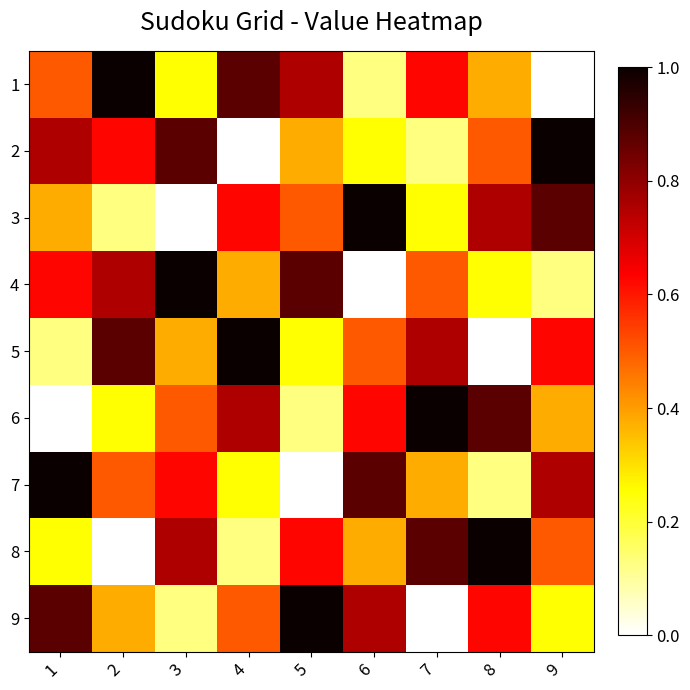

What is the greatest value displayed?

1.0